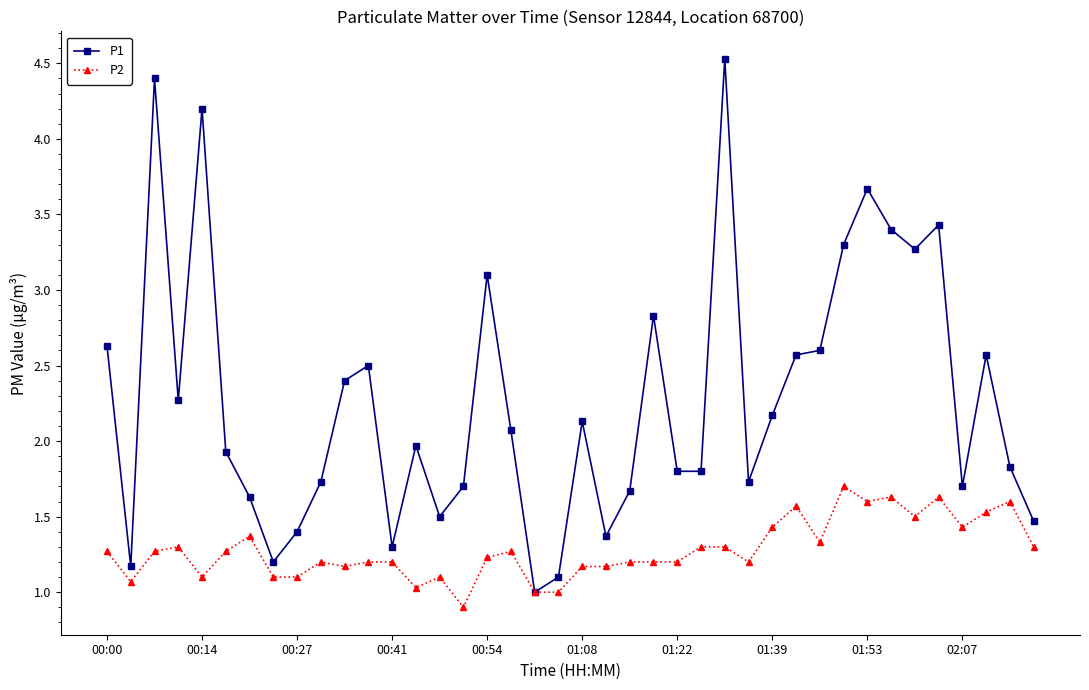

What is the average value of the P1 series?

2.3